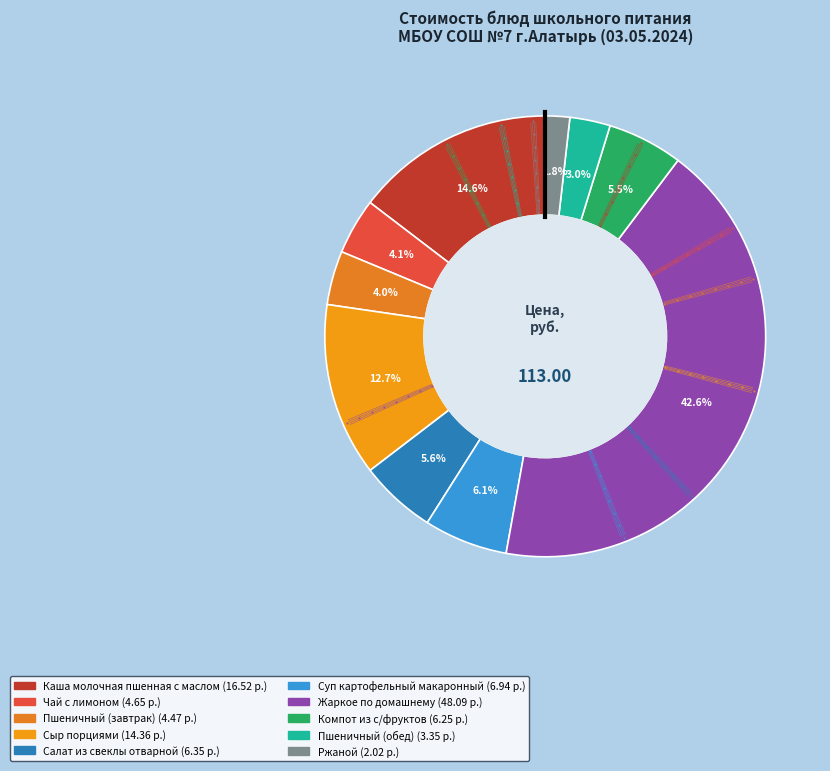

To the nearest percent, what portion does Суп картофельный макаронный represent?

6%